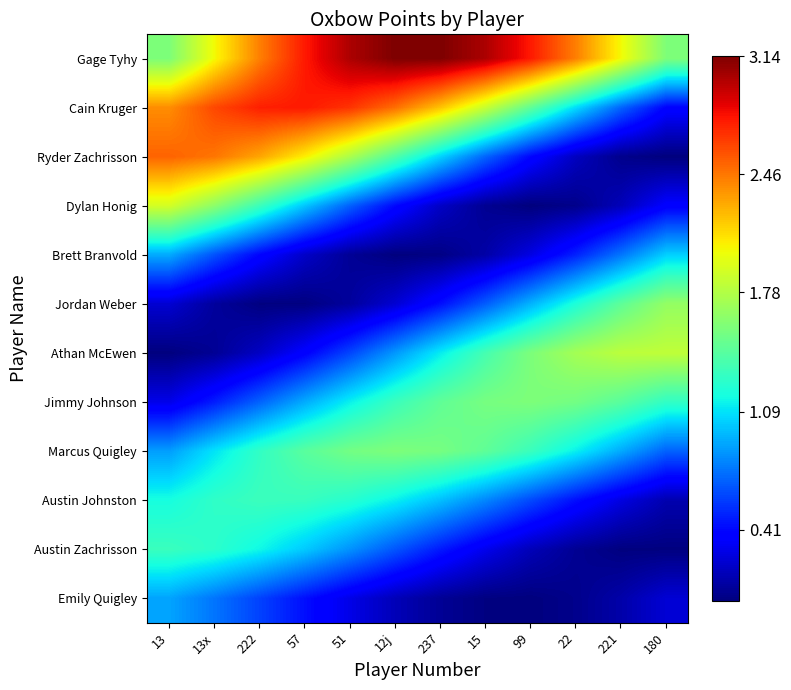

Reading left to right, extract all data points from this chart.

Gage Tyhy: 13=1.6	13x=2.0	222=2.4	57=2.8	51=3.0	12j=3.1	237=3.1	15=3.0	99=2.8	22=2.4	221=2.0	180=1.6
Cain Kruger: 13=2.4	13x=2.6	222=2.8	57=2.8	51=2.7	12j=2.5	237=2.2	15=1.9	99=1.5	22=1.1	221=0.7	180=0.4
Ryder Zachrisson: 13=2.5	13x=2.5	222=2.3	57=2.1	51=1.8	12j=1.4	237=1.0	15=0.7	99=0.4	22=0.2	221=0.0	180=0.0
Dylan Honig: 13=1.9	13x=1.6	222=1.3	57=1.0	51=0.7	12j=0.4	237=0.2	15=0.1	99=0.0	22=0.0	221=0.2	180=0.4
Brett Branvold: 13=0.9	13x=0.6	222=0.4	57=0.2	51=0.1	12j=0.0	237=0.0	15=0.1	99=0.3	22=0.5	221=0.8	180=1.0
Jordan Weber: 13=0.2	13x=0.1	222=0.0	57=0.0	51=0.1	12j=0.2	237=0.4	15=0.7	99=0.9	22=1.2	221=1.5	180=1.7
Athan McEwen: 13=0.0	13x=0.1	222=0.2	57=0.4	51=0.6	12j=0.9	237=1.1	15=1.4	99=1.6	22=1.7	221=1.8	180=1.8
Jimmy Johnson: 13=0.3	13x=0.5	222=0.7	57=0.9	51=1.1	12j=1.3	237=1.5	15=1.6	99=1.6	22=1.5	221=1.4	180=1.3
Marcus Quigley: 13=0.9	13x=1.1	222=1.3	57=1.4	51=1.5	12j=1.6	237=1.6	15=1.5	99=1.3	22=1.1	221=0.9	180=0.7
Austin Johnston: 13=1.2	13x=1.3	222=1.3	57=1.3	51=1.2	12j=1.1	237=1.0	15=0.8	99=0.6	22=0.4	221=0.3	180=0.1
Austin Zachrisson: 13=1.3	13x=1.3	222=1.2	57=1.0	51=0.8	12j=0.7	237=0.5	15=0.3	99=0.2	22=0.1	221=0.0	180=0.0
Emily Quigley: 13=0.9	13x=0.8	222=0.6	57=0.4	51=0.3	12j=0.2	237=0.1	15=0.0	99=0.0	22=0.0	221=0.1	180=0.2